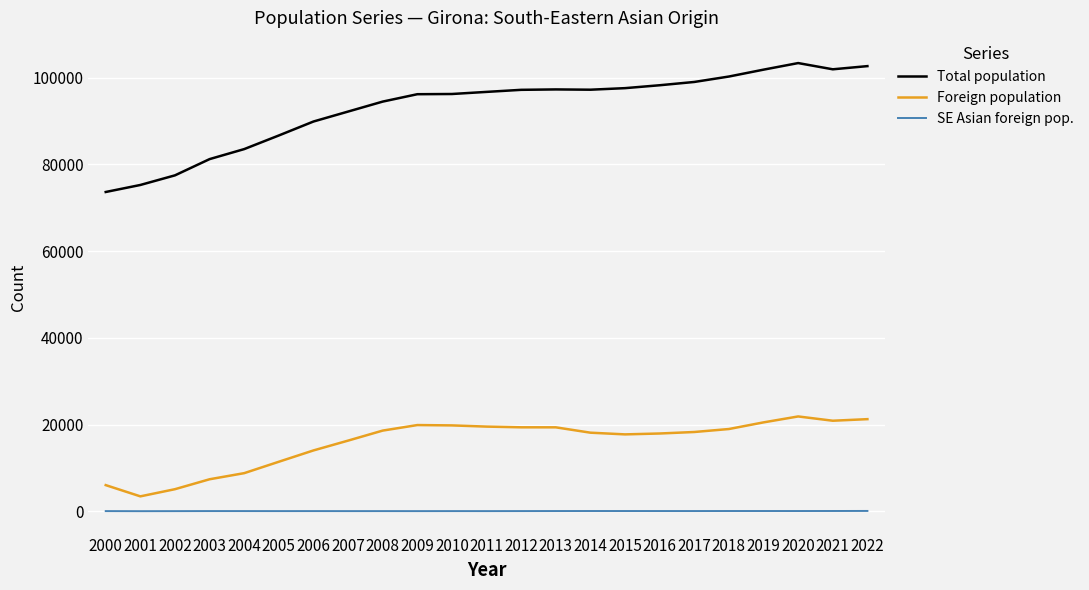

What is the greatest value displayed?

103369